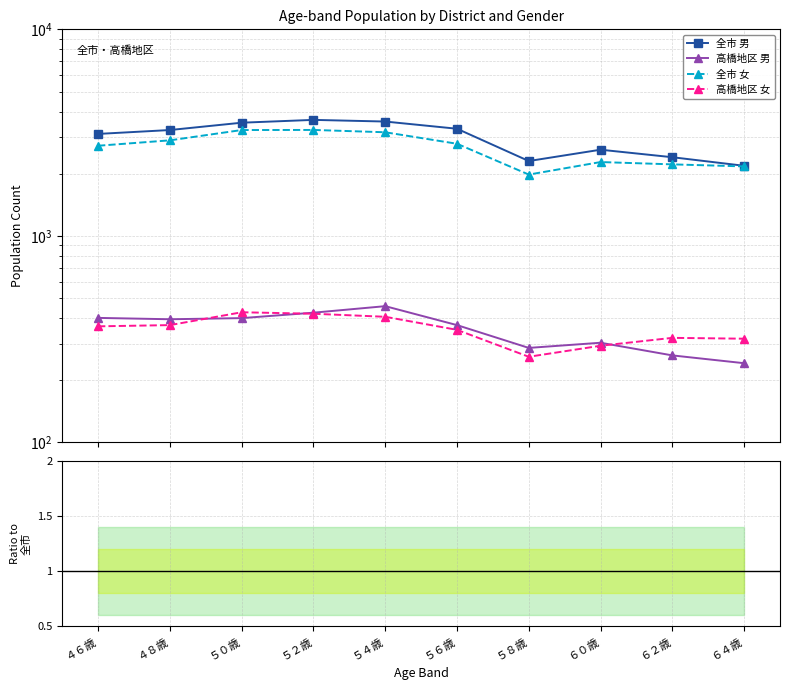

In 高橋地区 男, how many points are higher than both neighbors (excluding endpoints)?

2